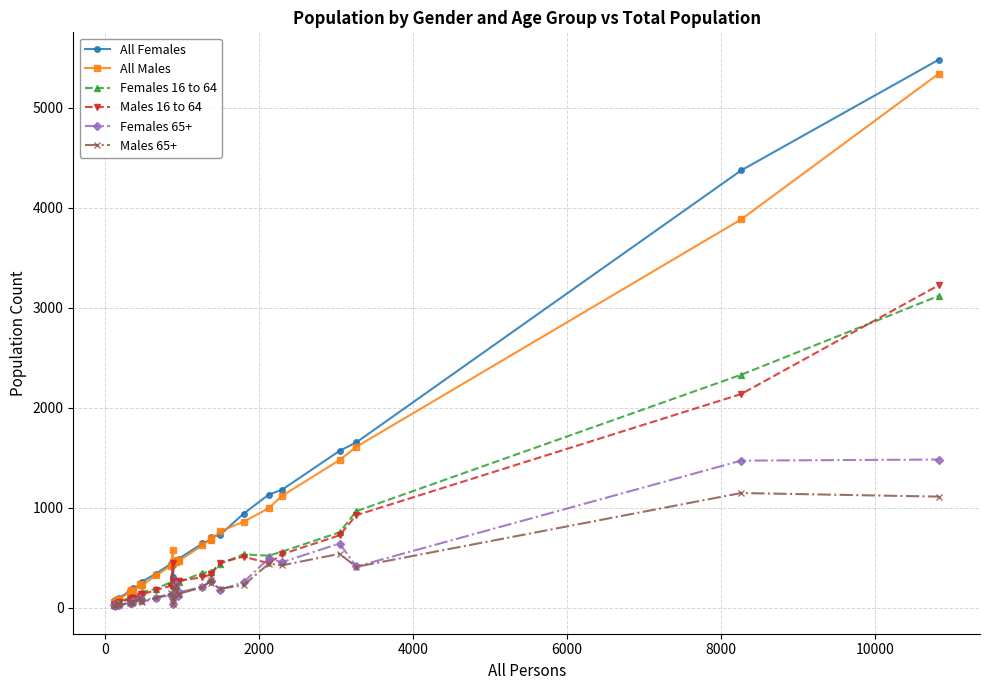

What is the greatest value displayed?

5482